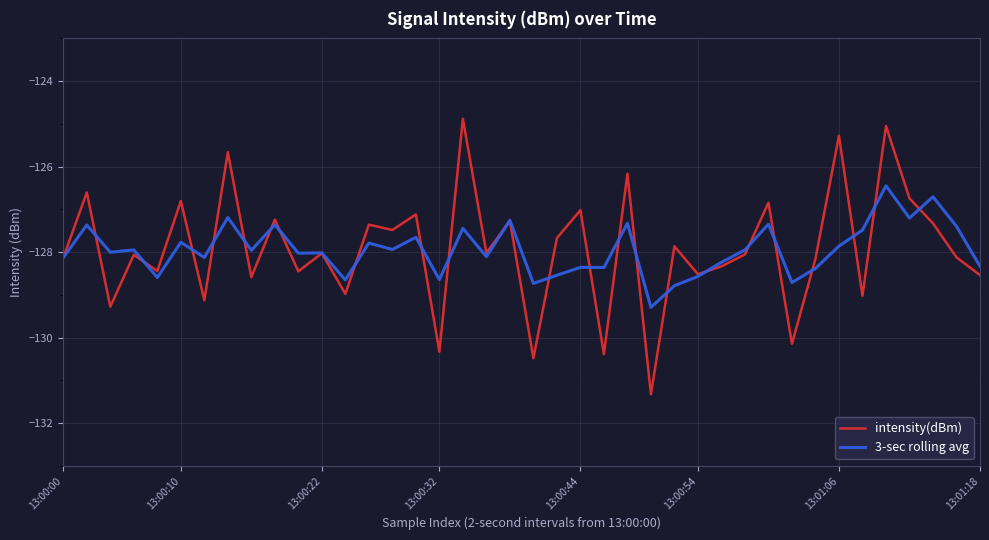

Which series has the widest spread of values?

intensity(dBm)